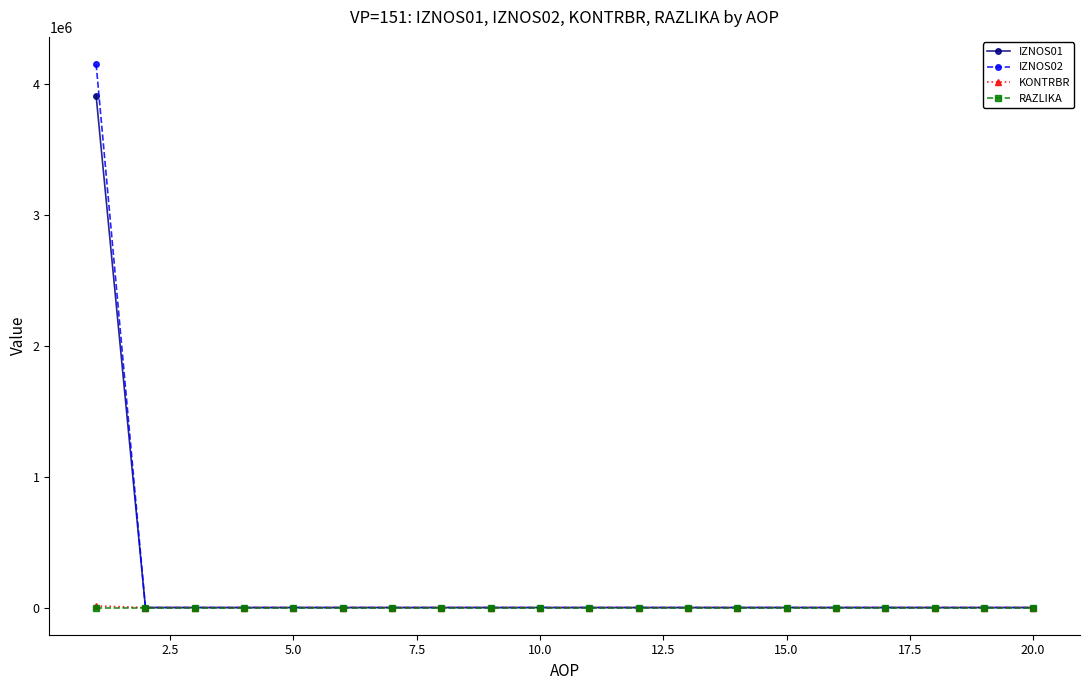

Which series has the largest range (max minus min)?

IZNOS02